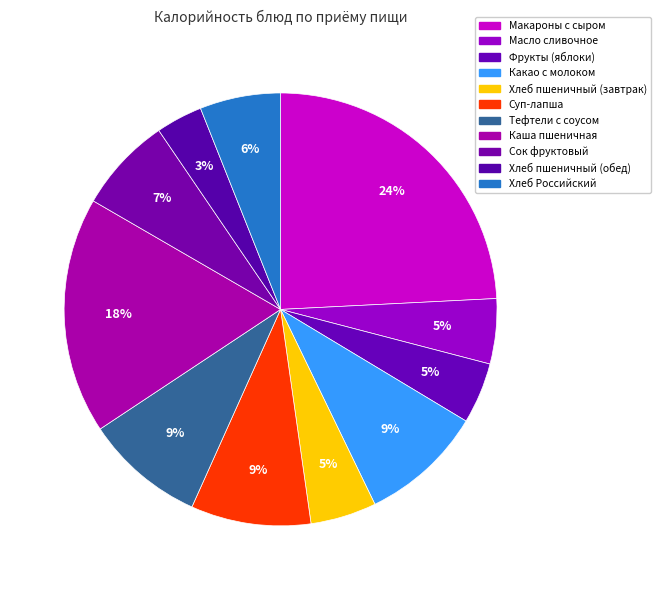

To the nearest percent, what portion does Тефтели с соусом represent?

9%